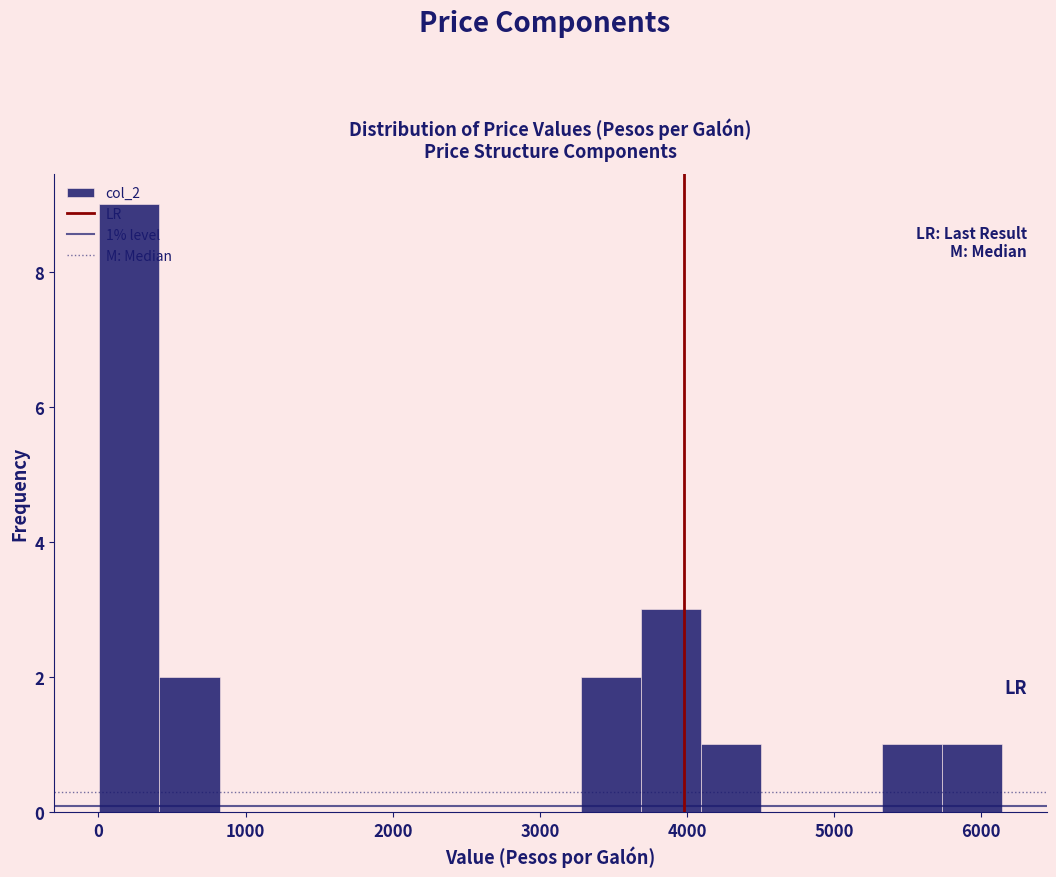

Which range on the x-axis has the tallest bar?

0 to 400